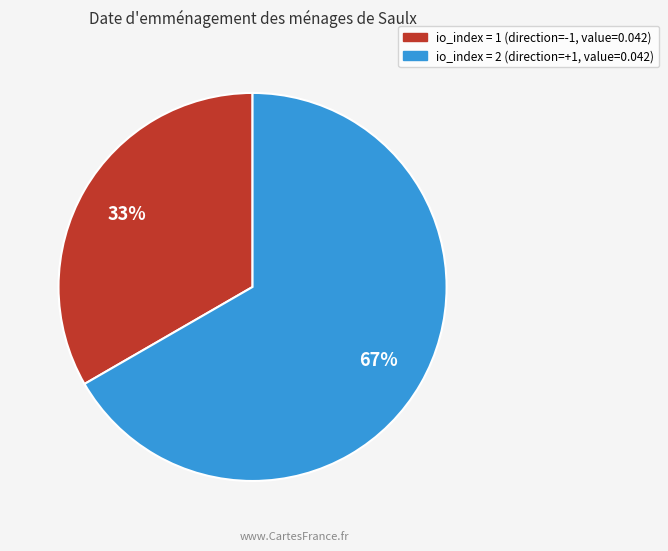

To the nearest percent, what is the average slice percentage?

50%